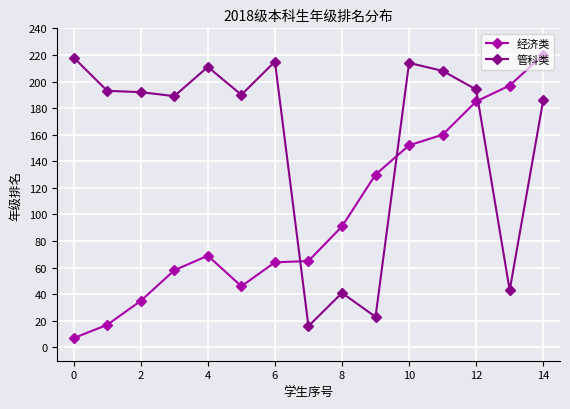

List the series in order of their overall mean, lowest first.

经济类, 管科类